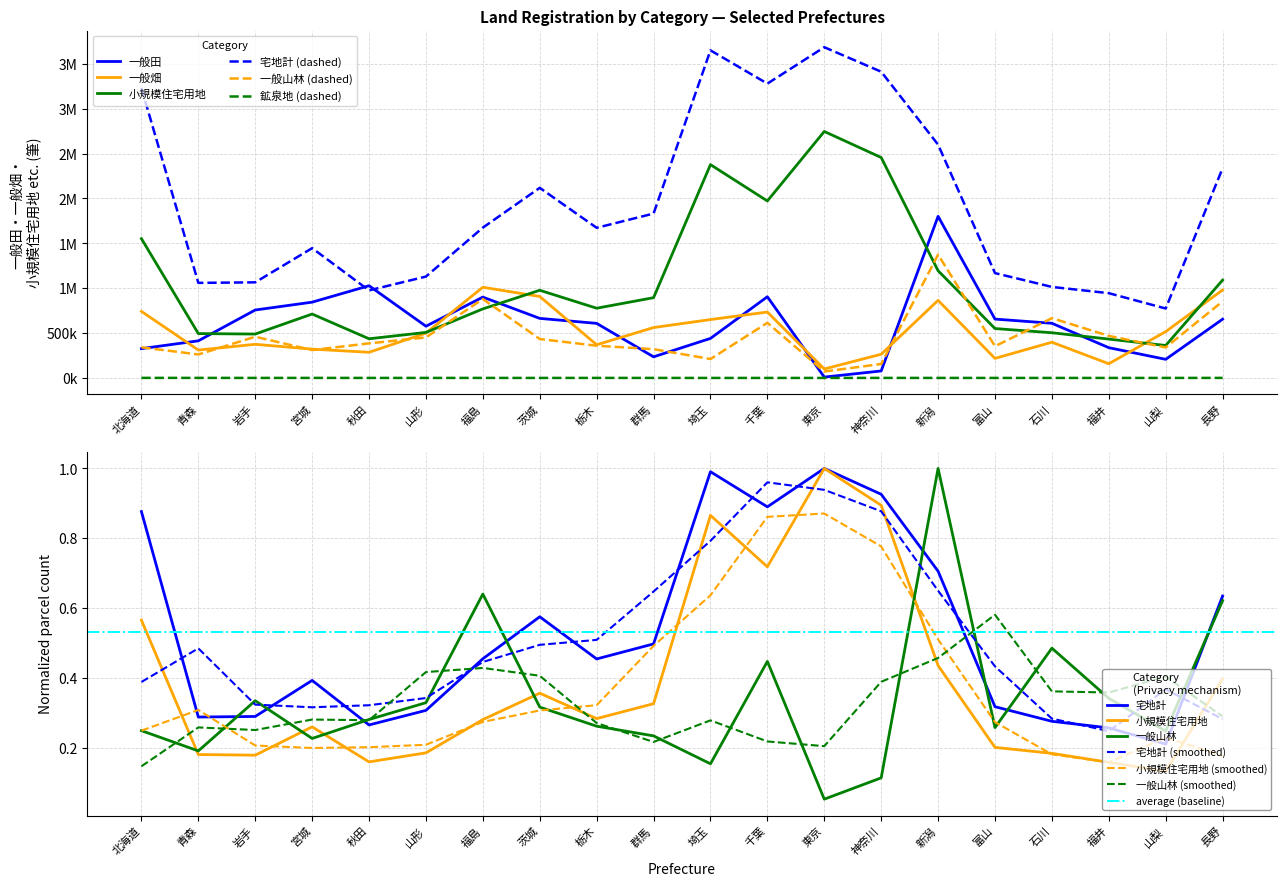

What is the difference between the 一般田 values at 茨城 and 新潟?

1137430